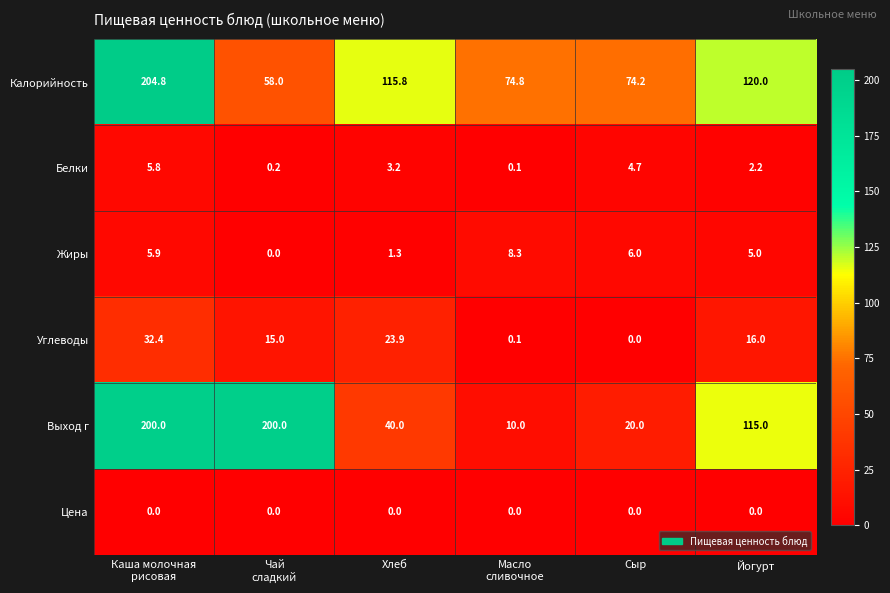

Between Каша молочная
рисовая and Хлеб, which series saw the biggest shift?

Выход г